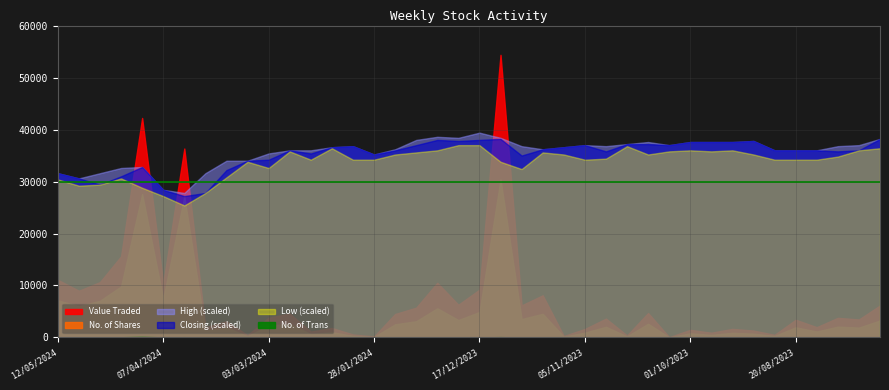

True or false: Closing has more than 1 points higher than both neighbors.

True